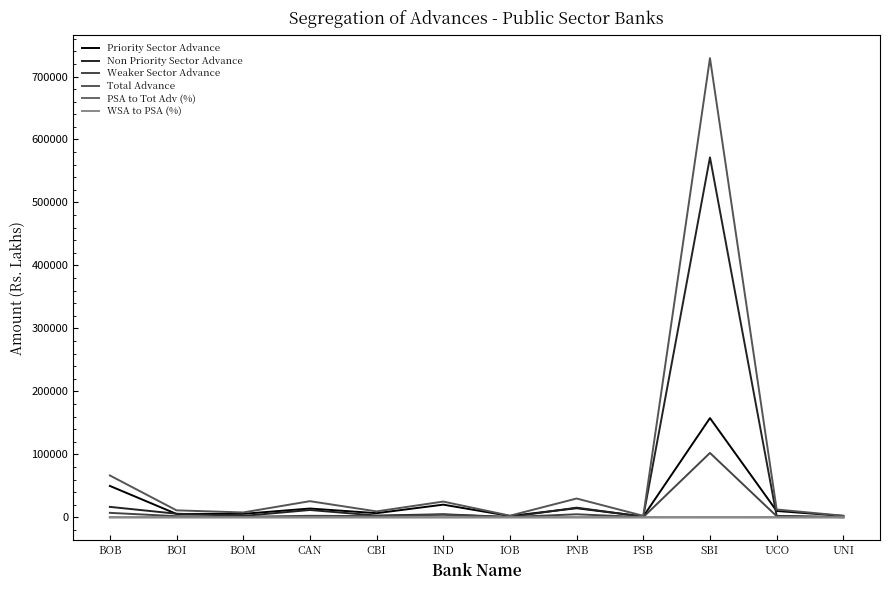

What is the difference between the maximum and minimum values in the PSA to Tot Adv (%) series?

68.5